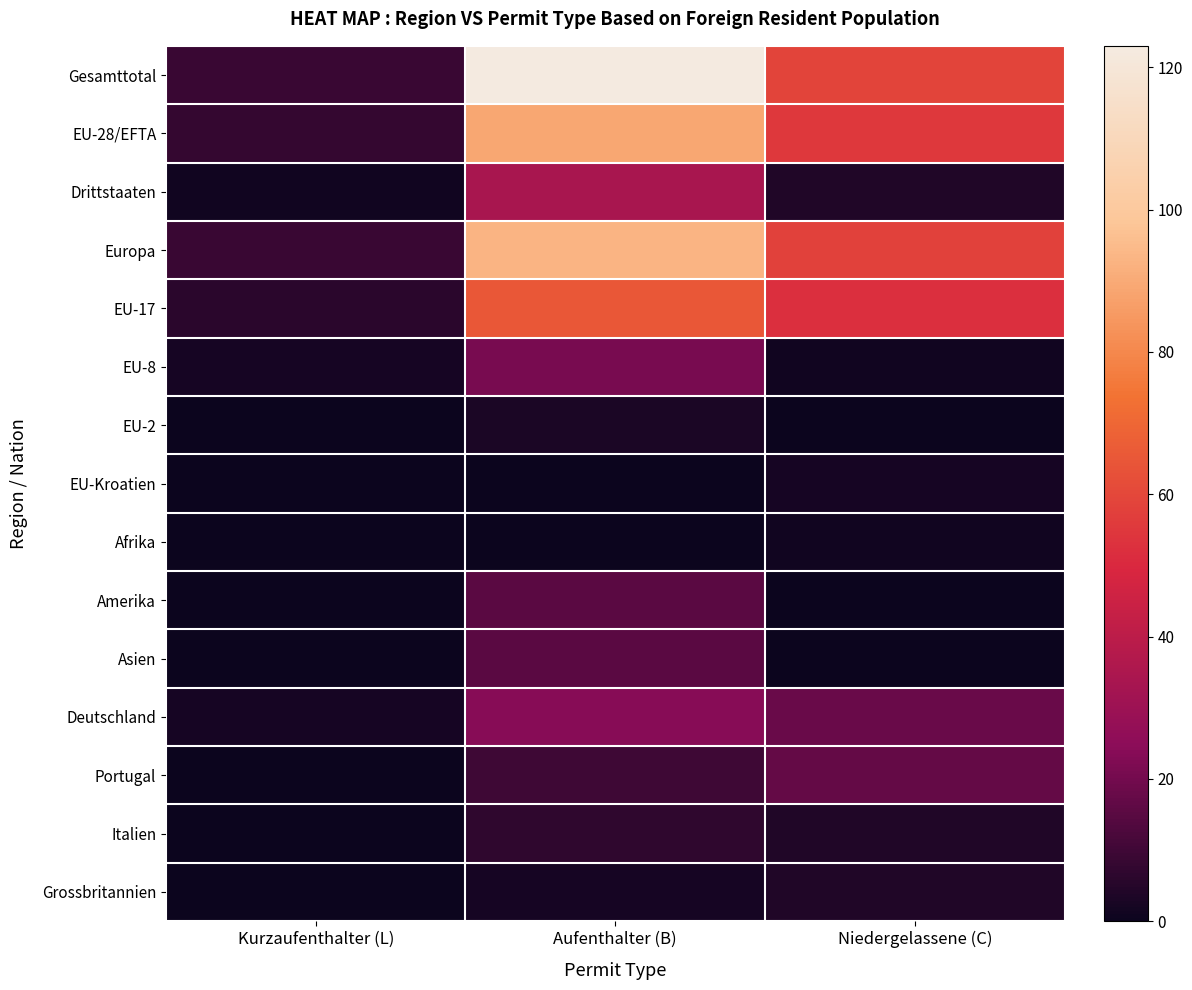

Rank the series at Niedergelassene (C) from highest to lowest value.

Gesamttotal, Europa, EU-28/EFTA, EU-17, Deutschland, Portugal, Drittstaaten, Italien, Grossbritannien, EU-Kroatien, EU-8, Afrika, EU-2, Amerika, Asien